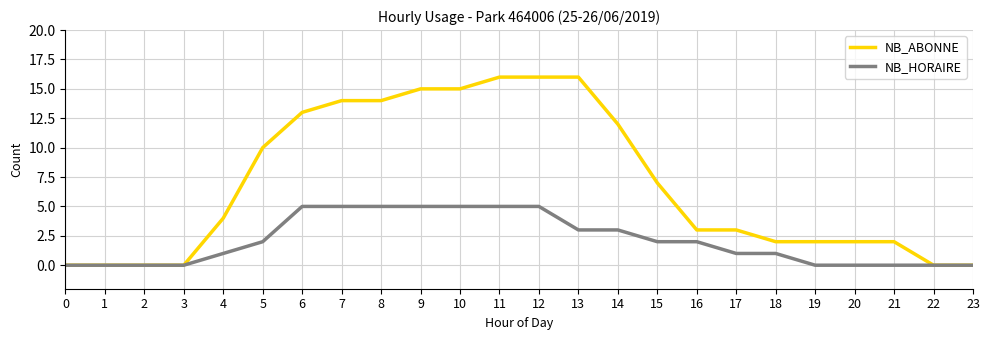

At which label is NB_ABONNE closest to 8?

15